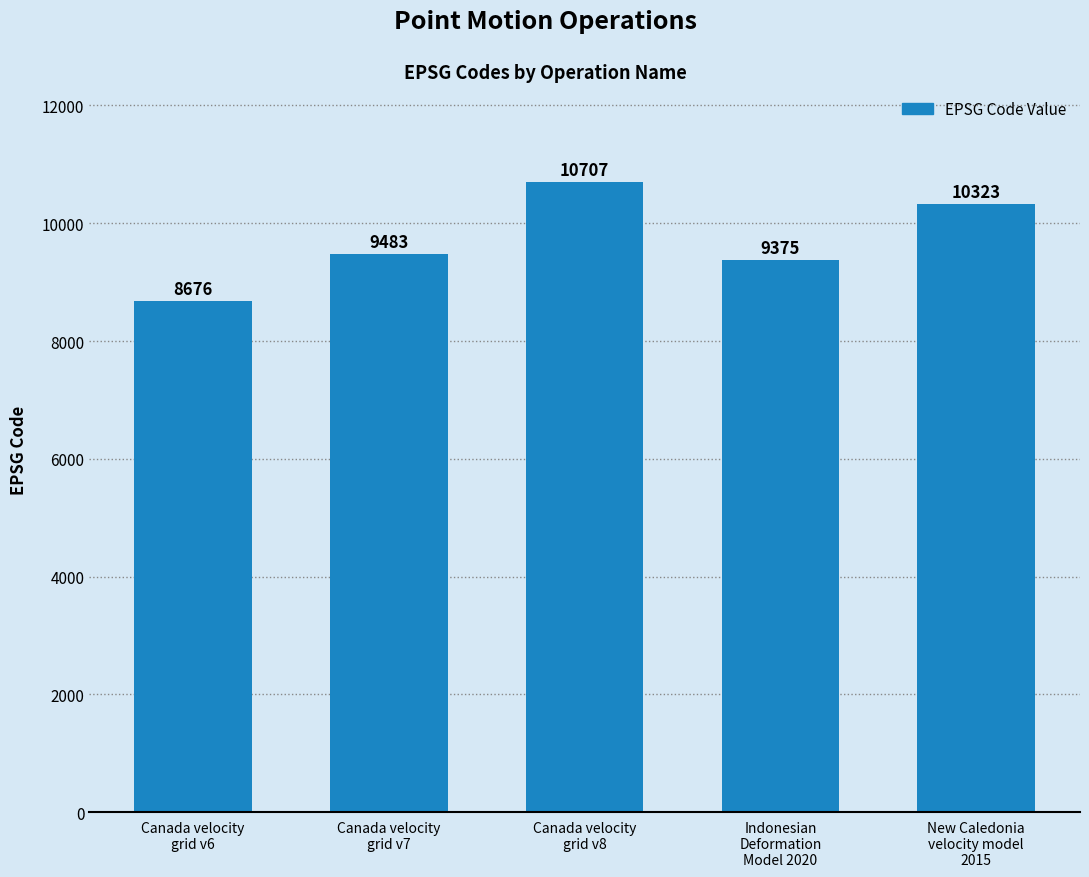

Which category has the highest value across all series?

Canada velocity
grid v8